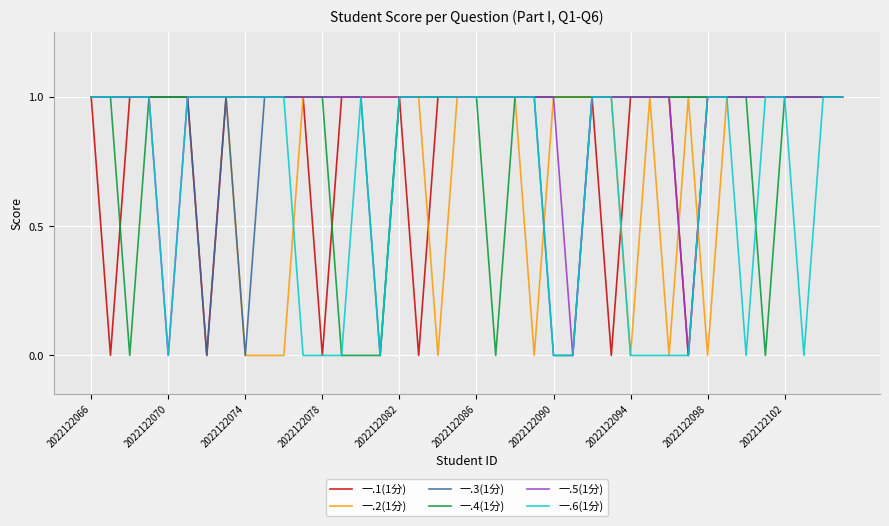

The value of 一.2(1分) at 2022122086 is 1. True or false?

True